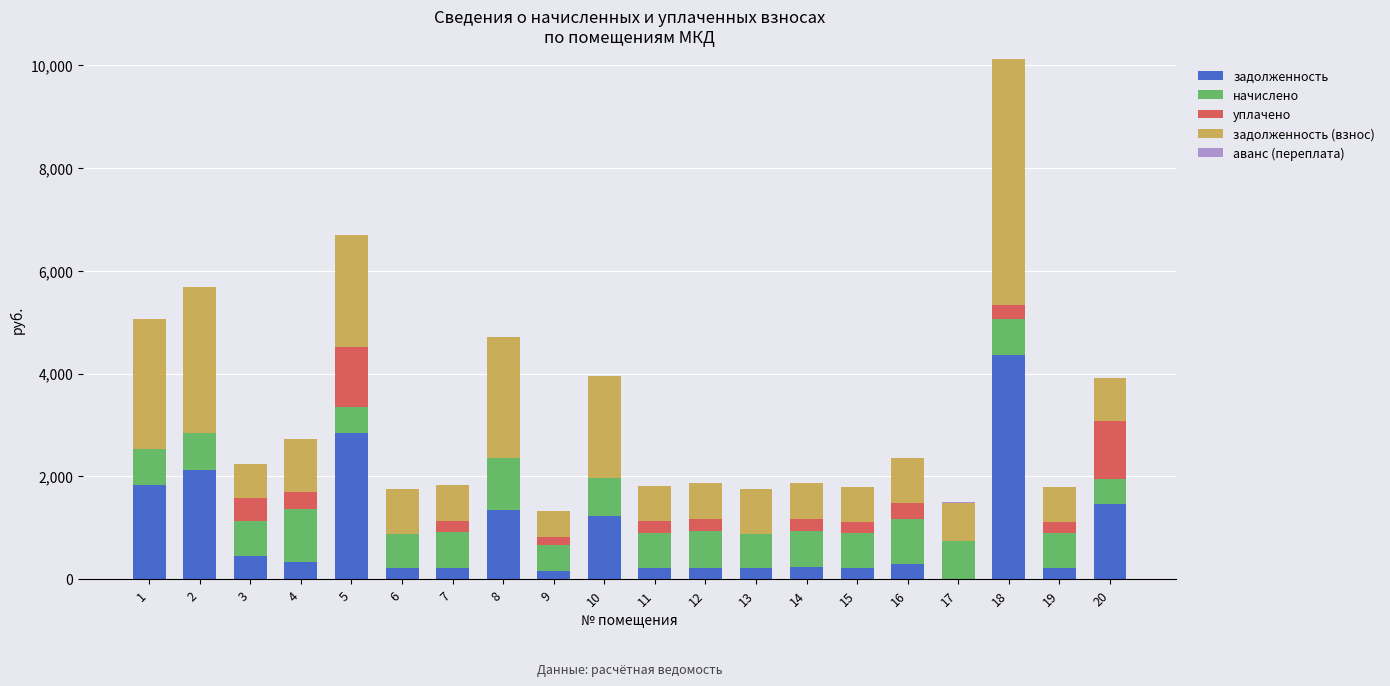

What is the total value across all series at 7?

1828.0